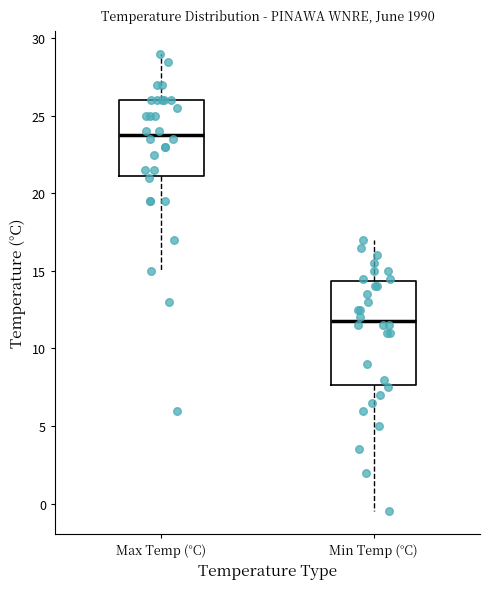

Comparing the boxes themselves (not the whiskers), which one is the tallest?

Min Temp (°C)